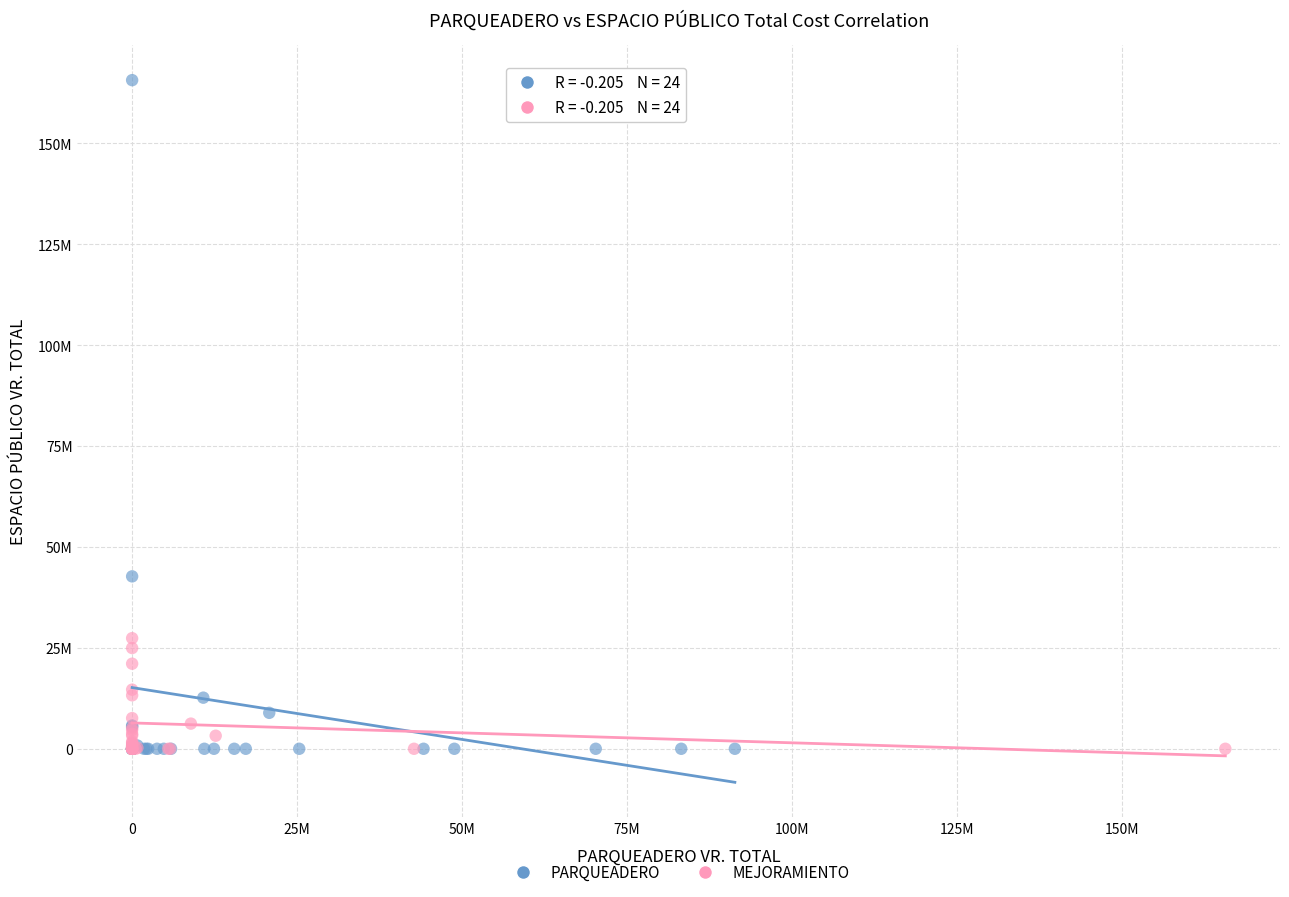

What are all the series names shown in the legend?

PARQUEADERO, MEJORAMIENTO